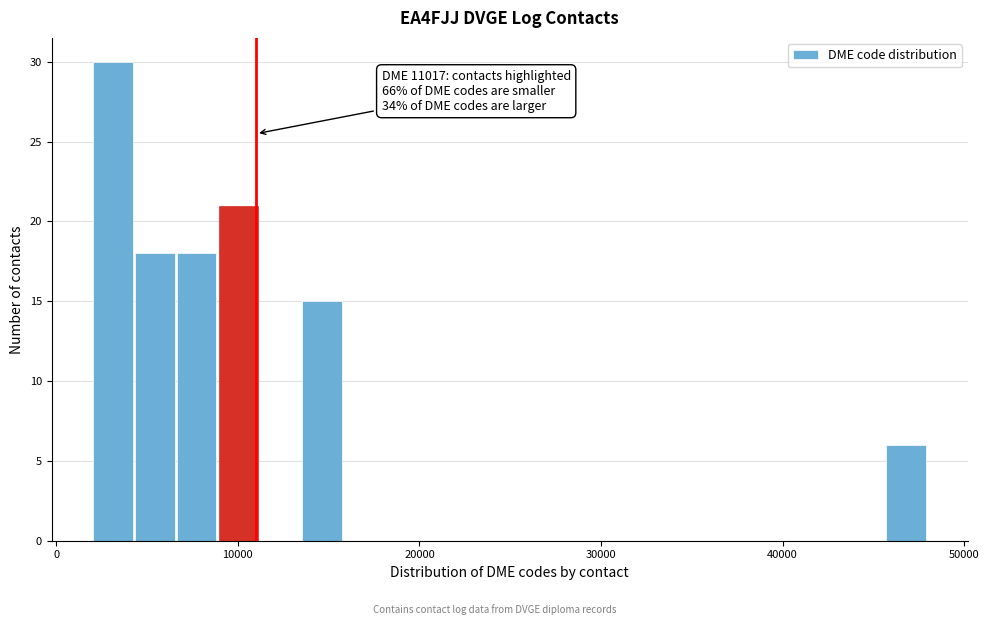

Around what value on the x-axis is the tallest bar? Give the approximate position of its centre, as read against the axis.

3000